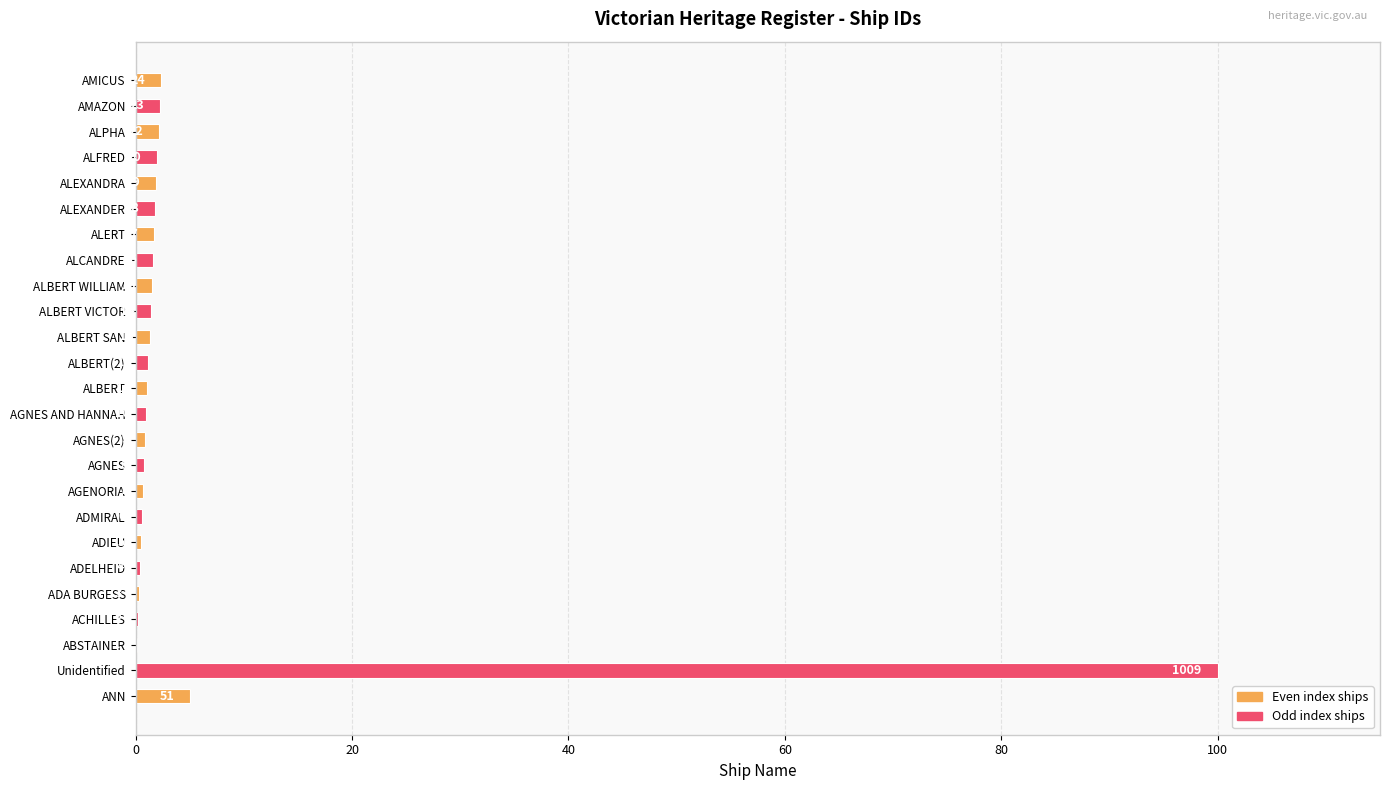

What is the greatest value displayed?

100.0